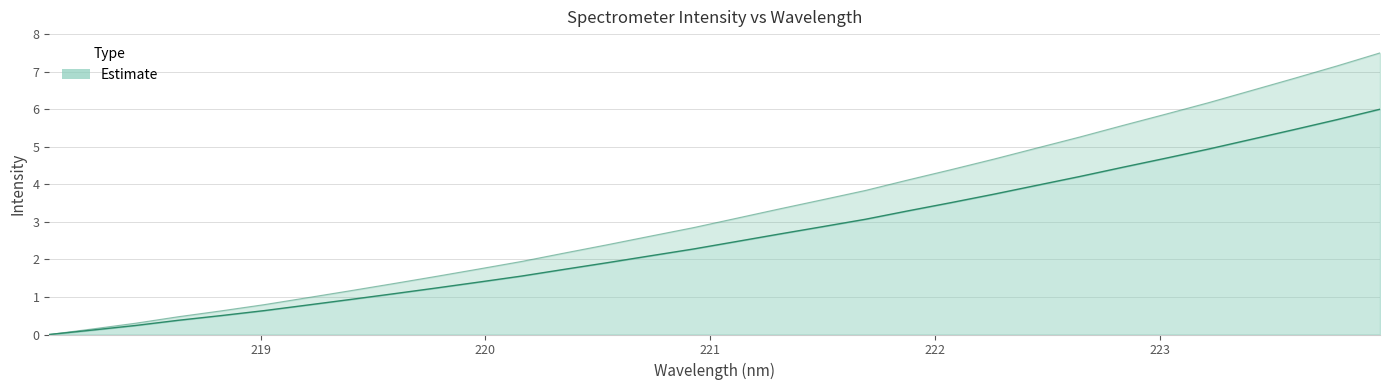

How many values are above zero?

31